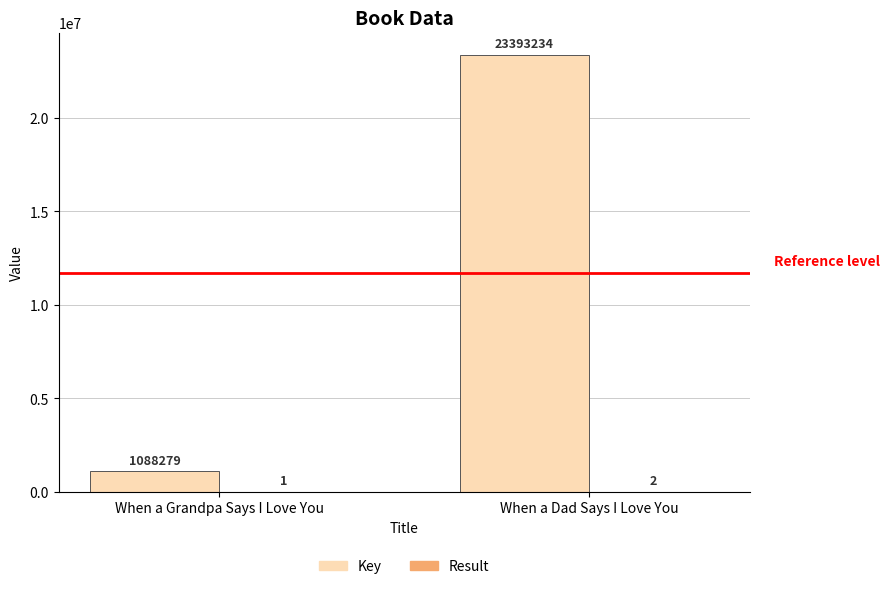

What is the maximum value for Key?

23393234